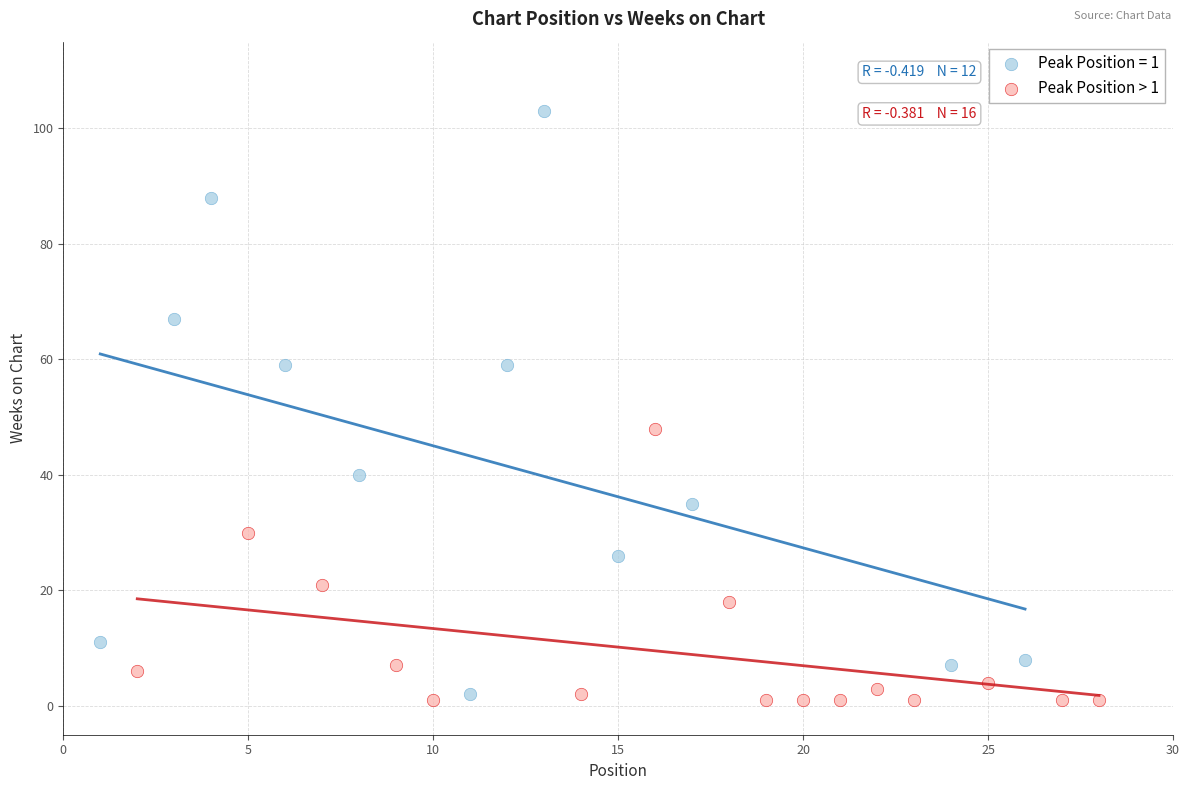

Which series contains the highest Y value?

Peak Position = 1